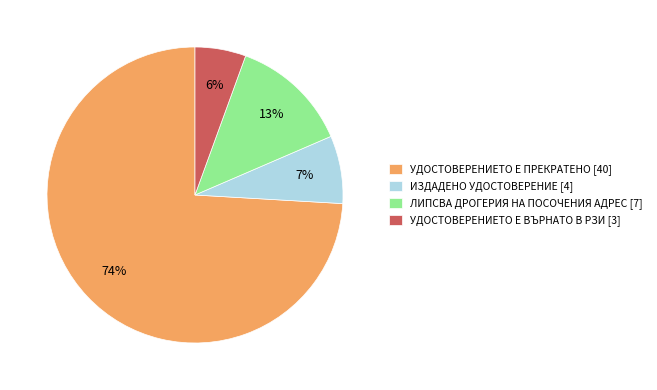

Count the number of slices in the pie.

4